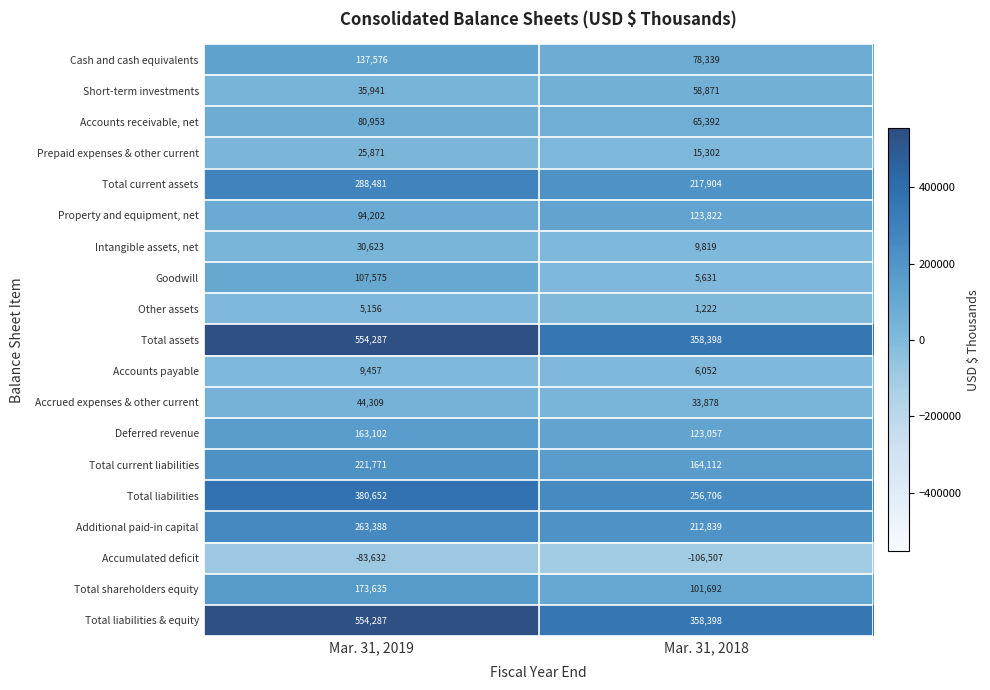

Rank the categories by Total current liabilities value from lowest to highest.

Mar. 31, 2018, Mar. 31, 2019